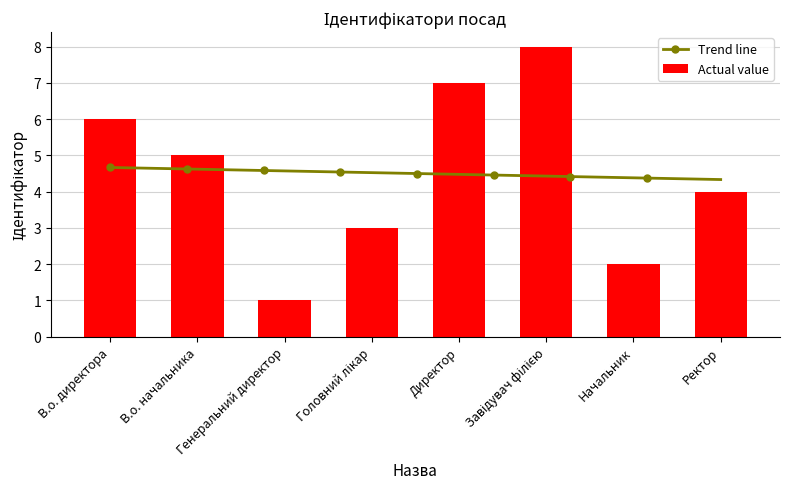

What is the label of the 1st bar from the left?

В.о. директора